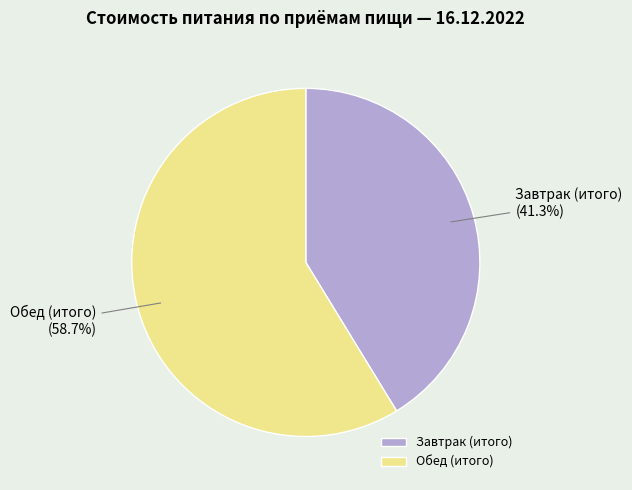

What is the largest slice in the pie chart?

Обед (итого)